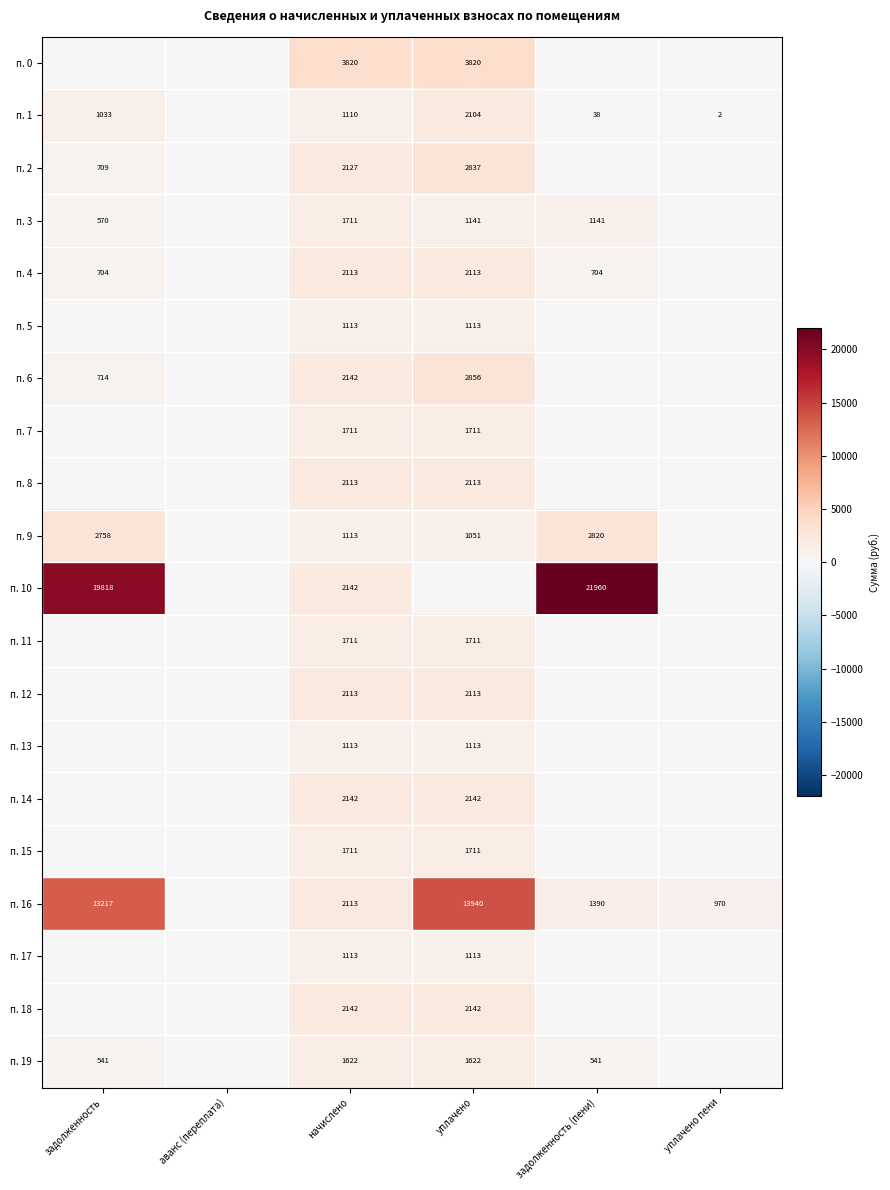

What is the difference between the highest and lowest values at начислено?

2710